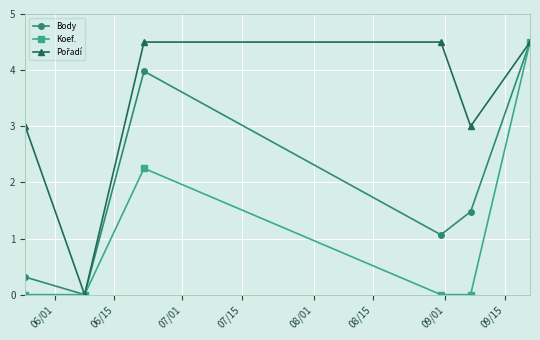

What is the greatest value displayed?

4.5